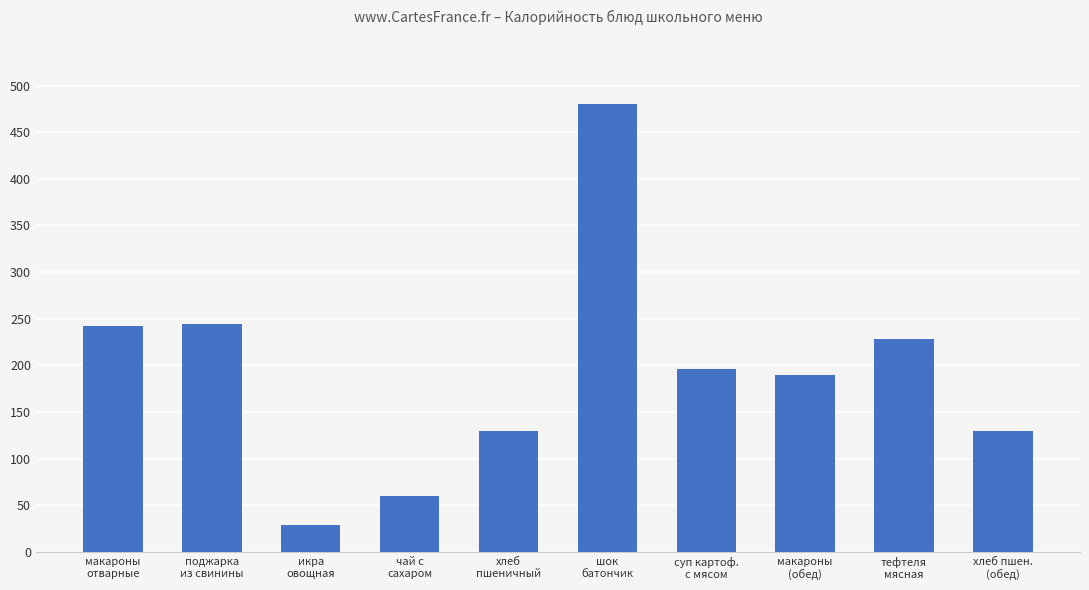

What is the maximum value shown in the chart?

480